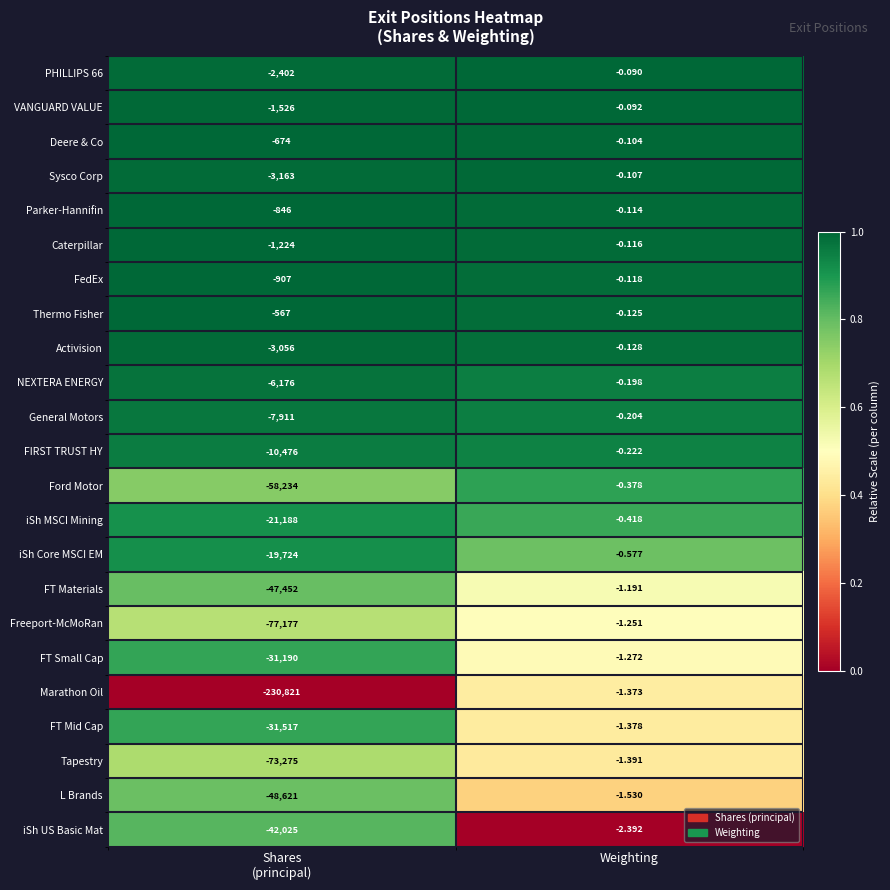

Which label corresponds to the largest value in the chart?

Weighting